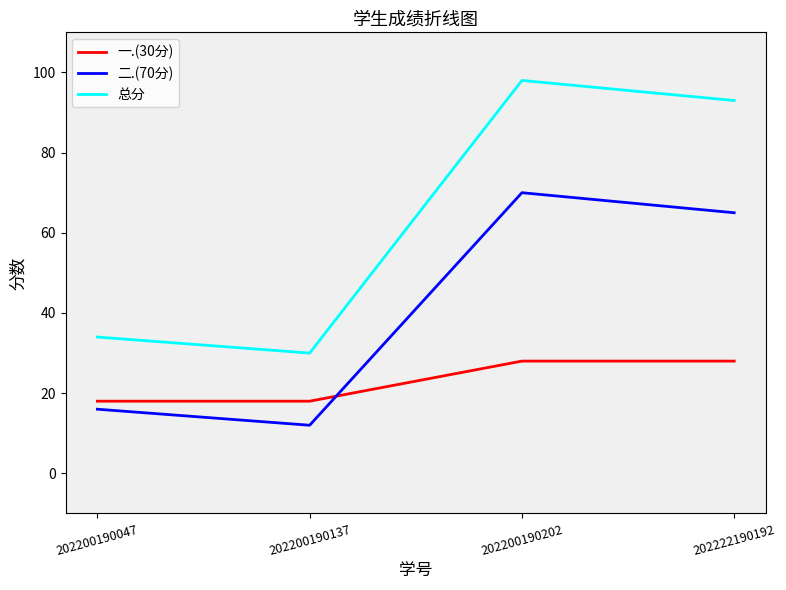

How many lines are shown in the chart?

3